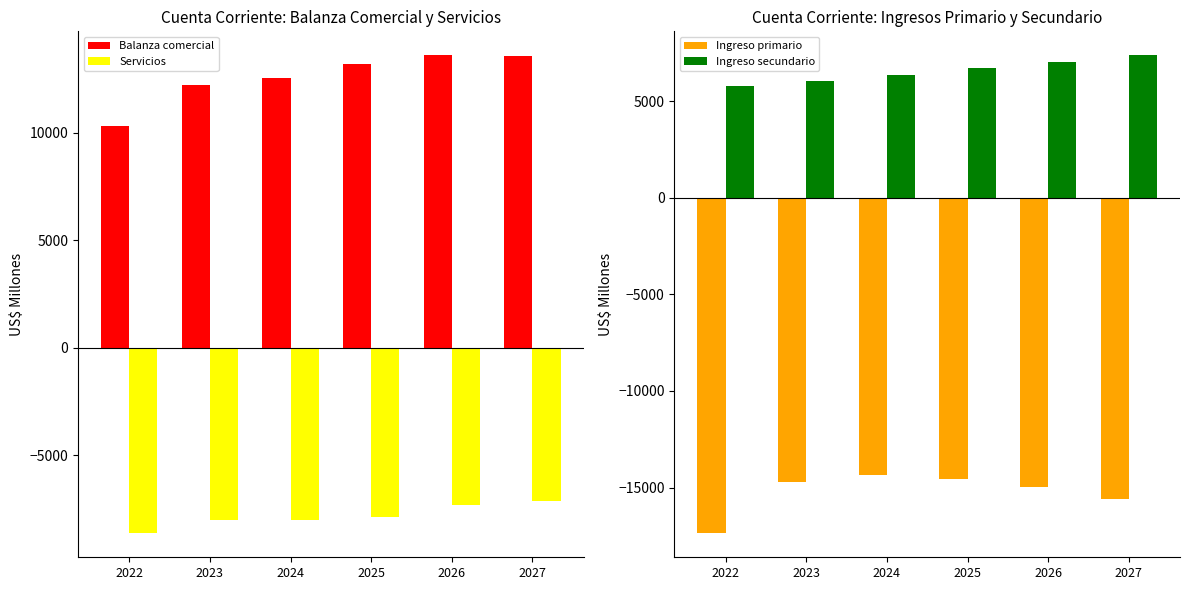

What is the sum of all Servicios values?

-47032.8